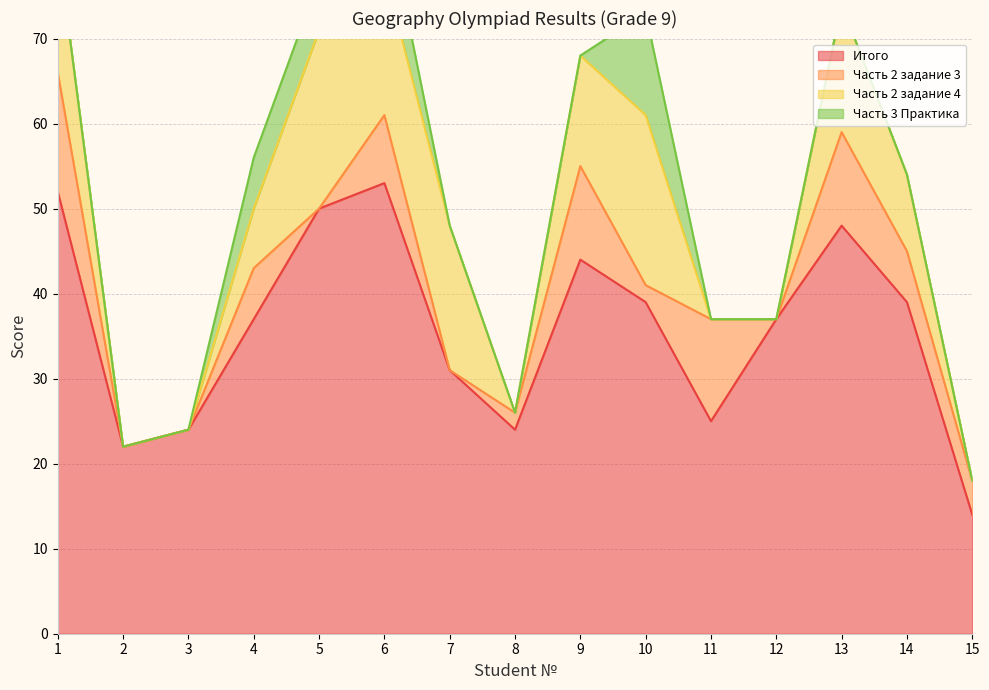

Which series ends up on top after the final intersection of Часть 2 задание 4 and Часть 2 задание 3?

Часть 2 задание 3